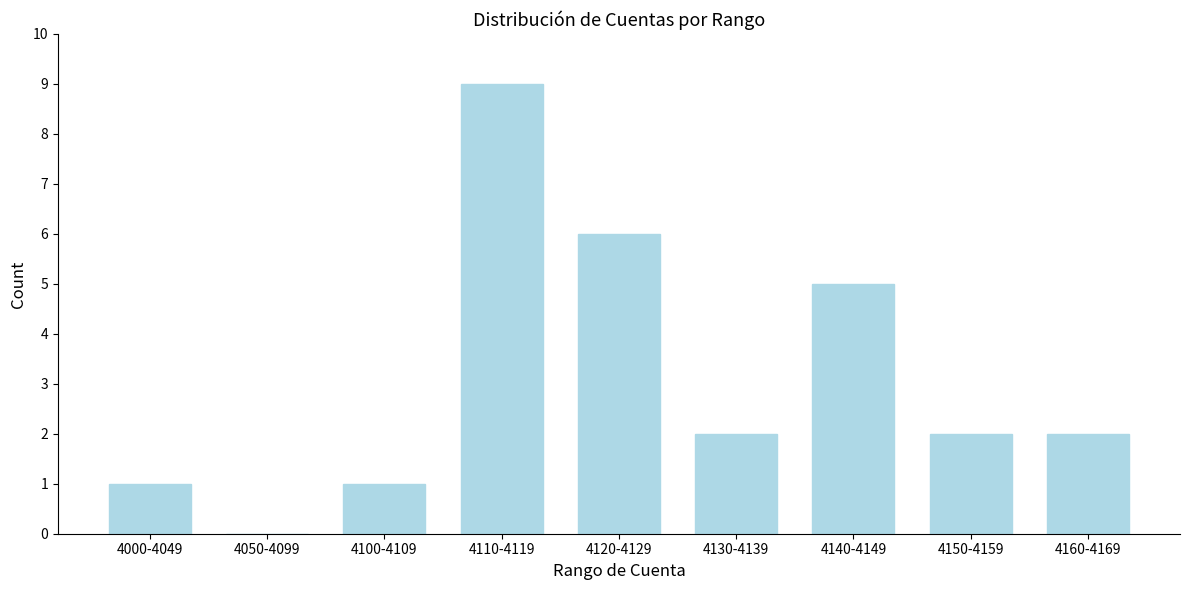

Reading left to right, list all the values displayed in this chart.

4000-4049=1	4050-4099=0	4100-4109=1	4110-4119=9	4120-4129=6	4130-4139=2	4140-4149=5	4150-4159=2	4160-4169=2